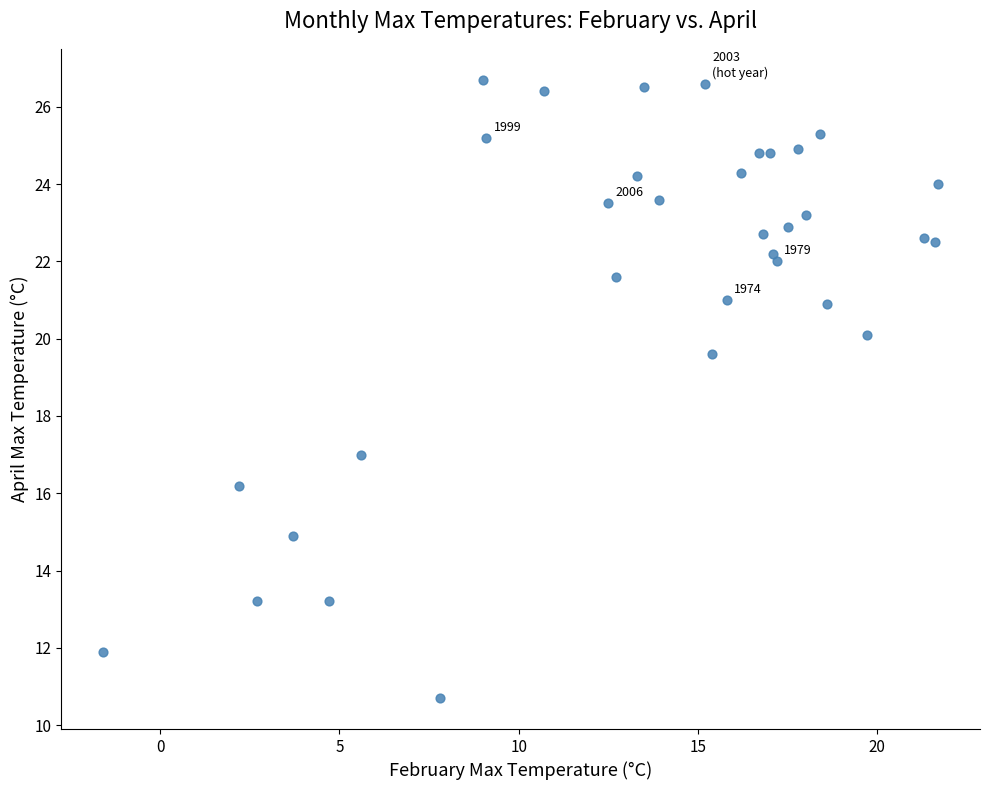

What Y value in the scatter plot is closest to 18?

17.0